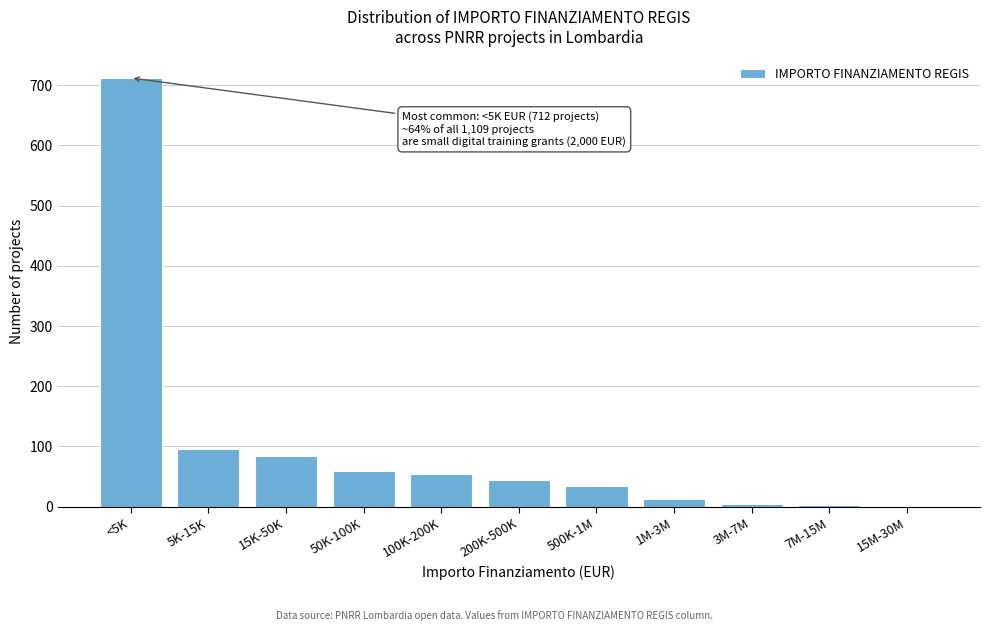

What is the maximum value shown in the chart?

712